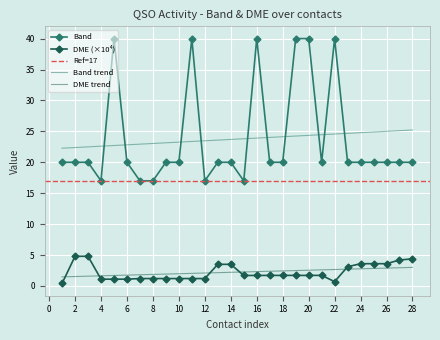

Reading left to right, transcribe all the data shown in this chart.

Band: 20.0	20.0	20.0	17.0	40.0	20.0	17.0	17.0	20.0	20.0	40.0	17.0	20.0	20.0	17.0	40.0	20.0	20.0	40.0	40.0	20.0	40.0	20.0	20.0	20.0	20.0	20.0	20.0
DME: 0.4	4.8	4.8	1.1	1.1	1.1	1.2	1.2	1.2	1.2	1.2	1.2	3.5	3.5	1.7	1.7	1.7	1.7	1.7	1.7	1.7	0.7	3.1	3.6	3.6	3.6	4.2	4.4